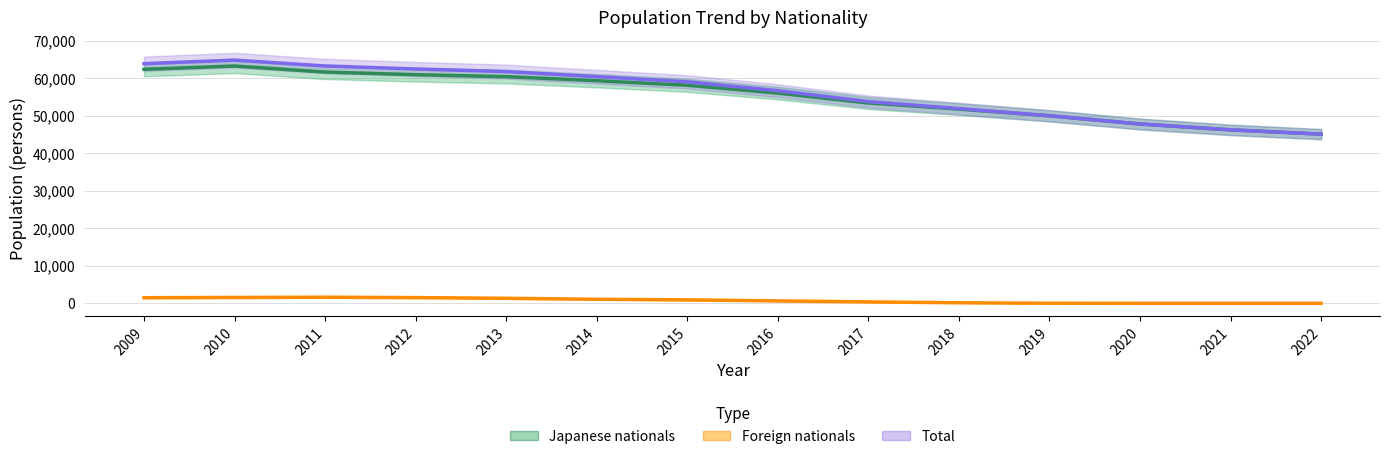

At which category does the chart reach its minimum across all series?

2020